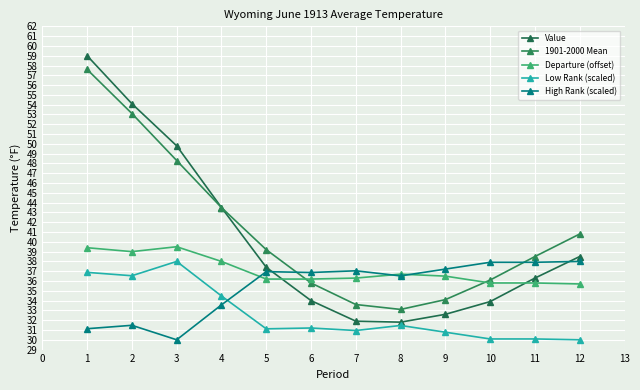

What value does the High Rank (scaled) series have at 2?

31.5